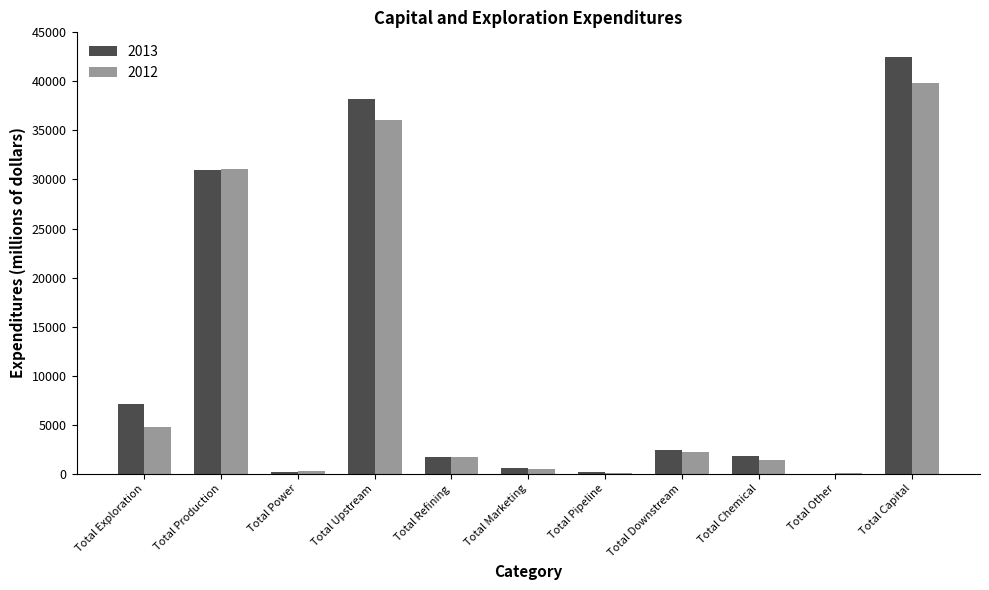

What is the greatest value displayed?

42489